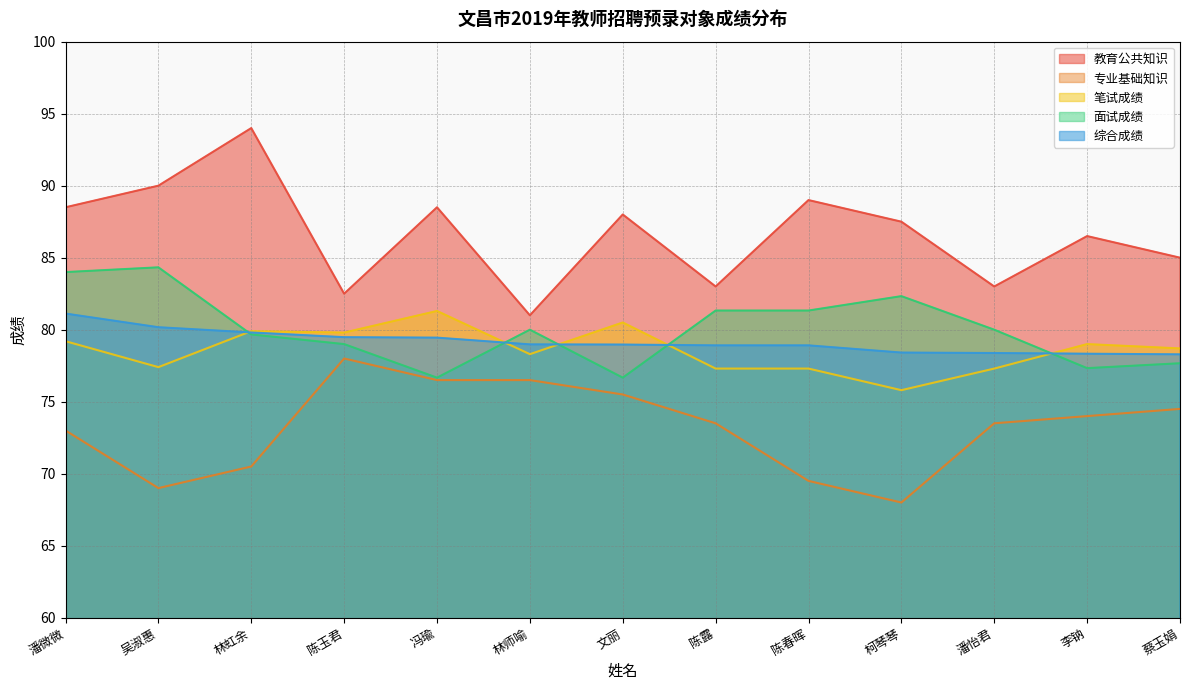

Rank the series by their maximum value, from lowest to highest.

专业基础知识, 综合成绩, 笔试成绩, 面试成绩, 教育公共知识